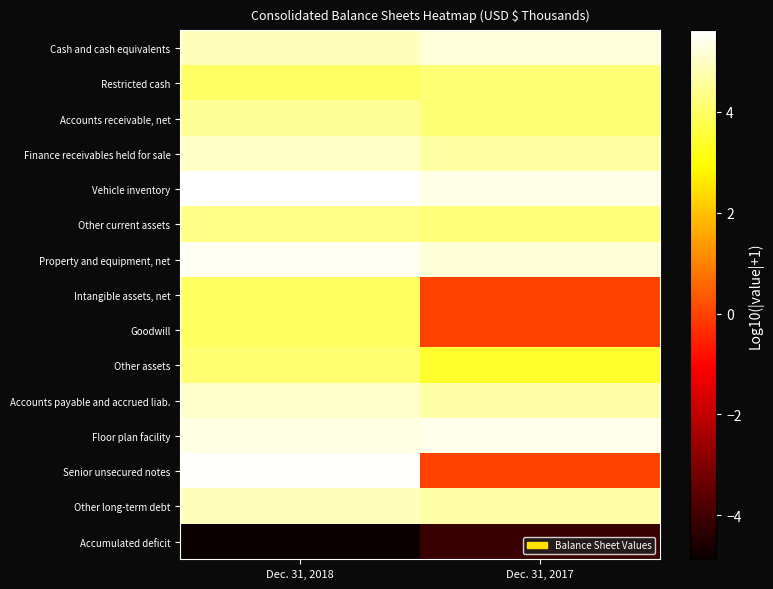

Reading left to right, what are all the values shown in this chart?

Cash and cash equivalents: Dec. 31, 2018=4.9	Dec. 31, 2017=5.2
Restricted cash: Dec. 31, 2018=4.0	Dec. 31, 2017=4.2
Accounts receivable, net: Dec. 31, 2018=4.5	Dec. 31, 2017=4.1
Finance receivables held for sale: Dec. 31, 2018=5.0	Dec. 31, 2017=4.7
Vehicle inventory: Dec. 31, 2018=5.6	Dec. 31, 2017=5.4
Other current assets: Dec. 31, 2018=4.4	Dec. 31, 2017=4.2
Property and equipment, net: Dec. 31, 2018=5.5	Dec. 31, 2017=5.2
Intangible assets, net: Dec. 31, 2018=3.9	Dec. 31, 2017=0.0
Goodwill: Dec. 31, 2018=4.0	Dec. 31, 2017=0.0
Other assets: Dec. 31, 2018=4.1	Dec. 31, 2017=3.4
Accounts payable and accrued liab.: Dec. 31, 2018=5.1	Dec. 31, 2017=4.7
Floor plan facility: Dec. 31, 2018=5.3	Dec. 31, 2017=5.4
Senior unsecured notes: Dec. 31, 2018=5.5	Dec. 31, 2017=0.0
Other long-term debt: Dec. 31, 2018=4.9	Dec. 31, 2017=4.7
Accumulated deficit: Dec. 31, 2018=-4.9	Dec. 31, 2017=-4.1